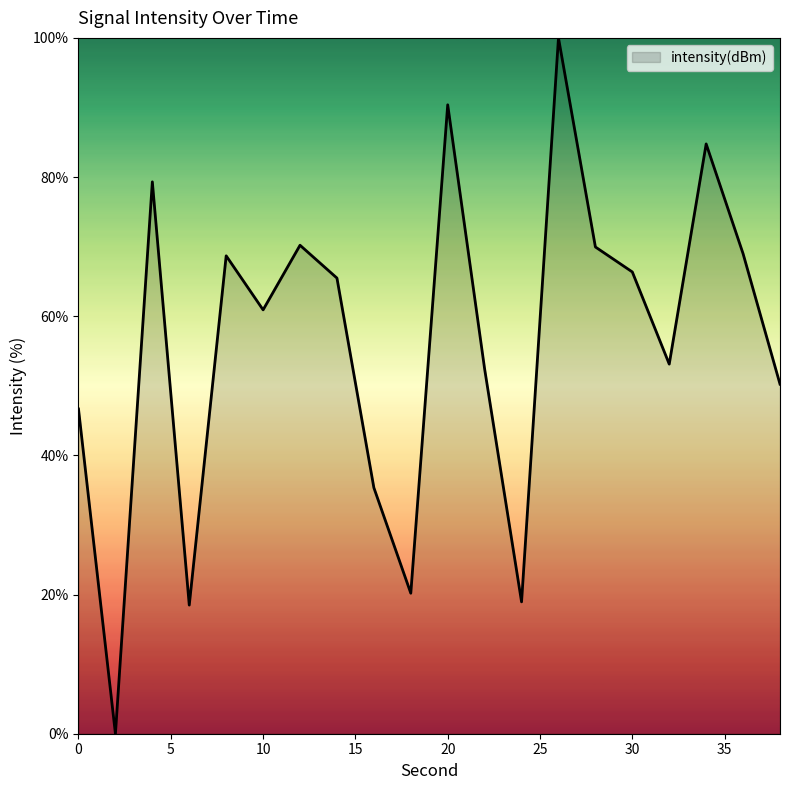

What is the greatest value displayed?

100.0